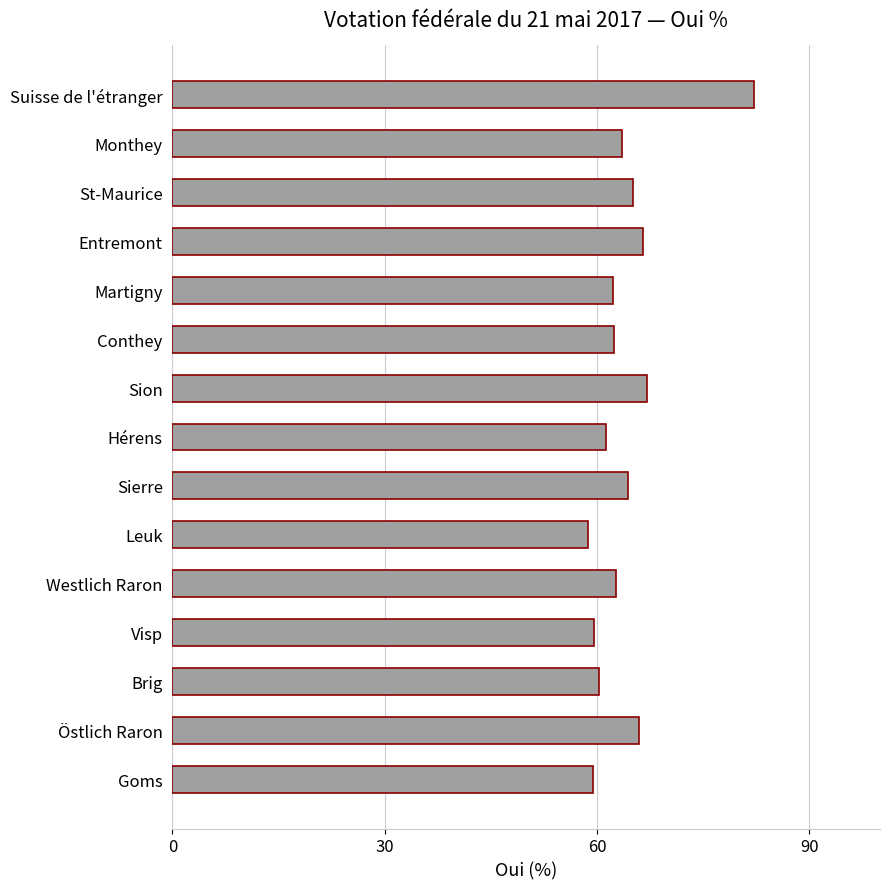

What is the smallest value displayed?

58.7